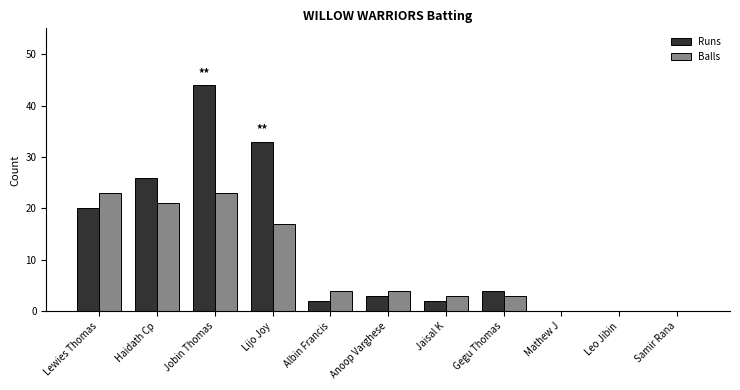

True or false: Balls has a value of 3 at Gegu Thomas.

True